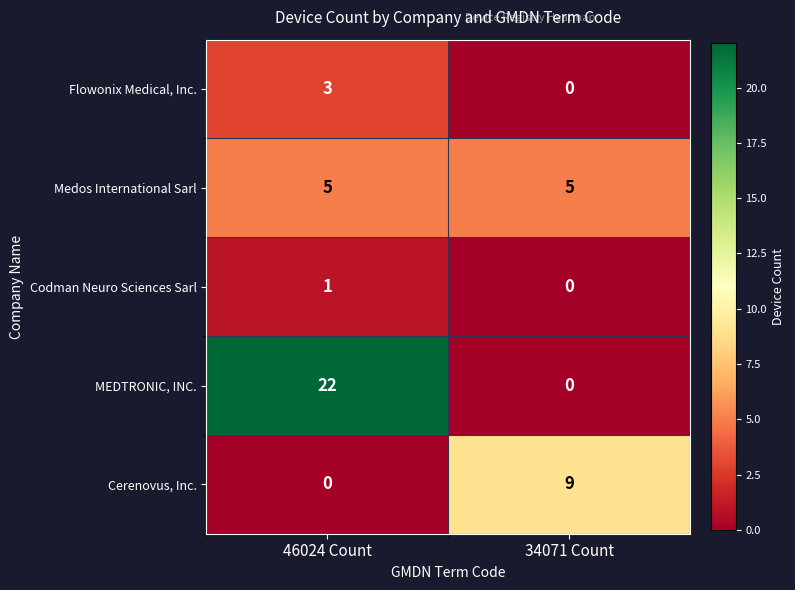

Which series has the widest spread of values?

MEDTRONIC, INC.